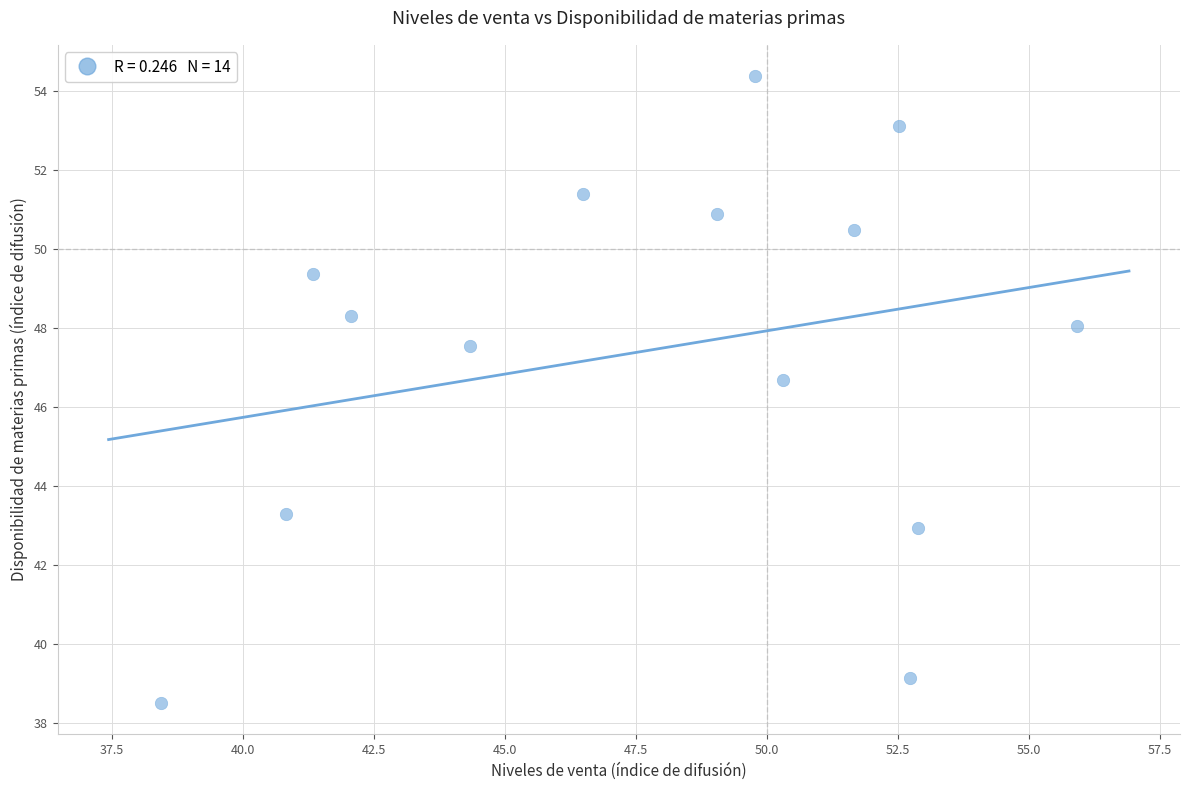

What is the range of X values (max minus min)?

17.5